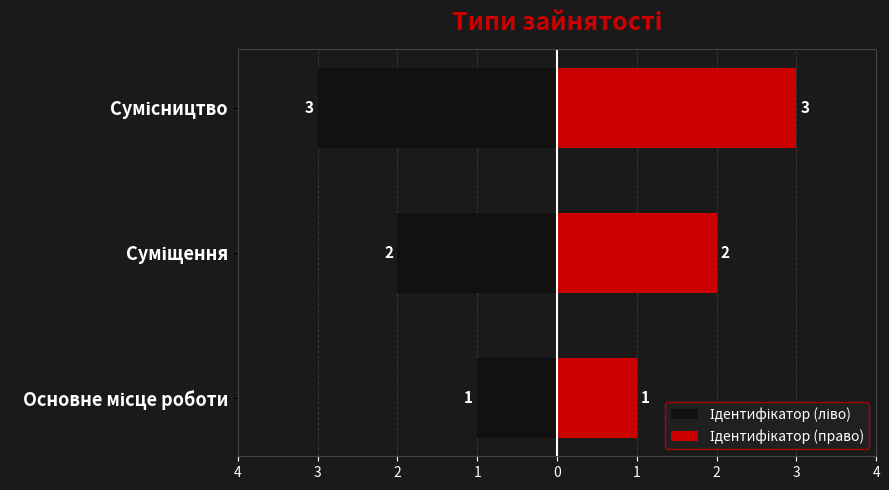

Which has a higher value, Сумісництво or Суміщення?

Суміщення